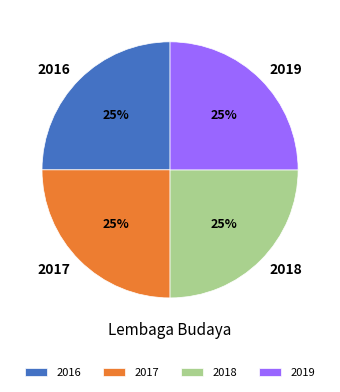

To the nearest percent, what is the average slice percentage?

25%